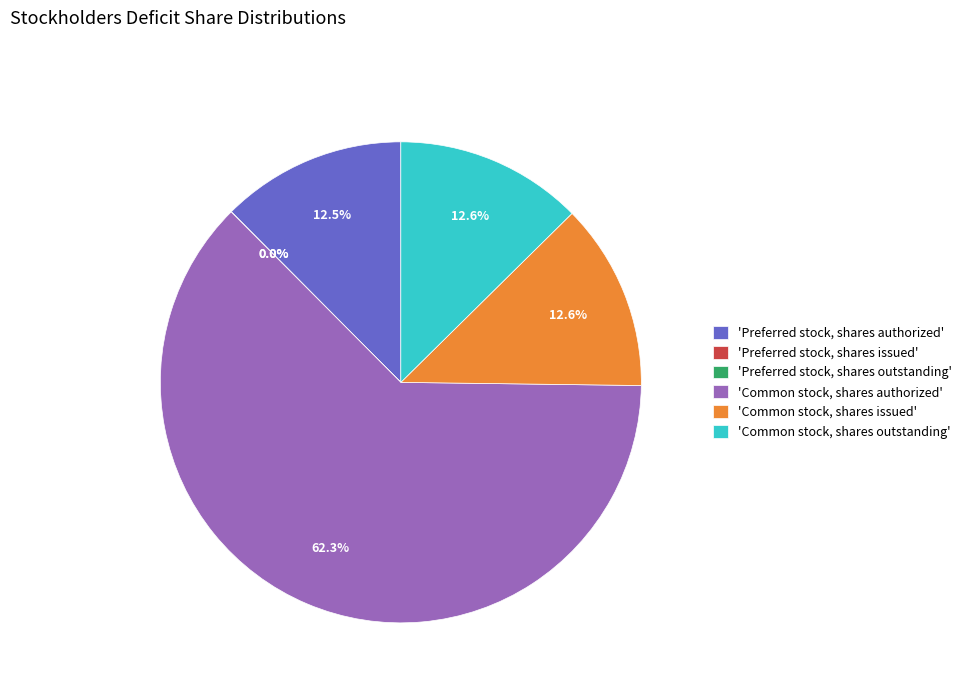

Is there a majority slice in this chart?

Yes